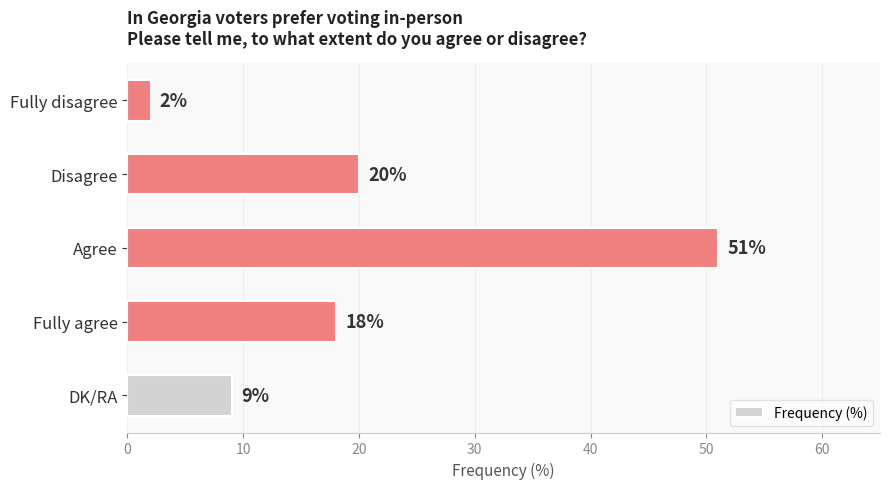

What is the sum of all values?

100